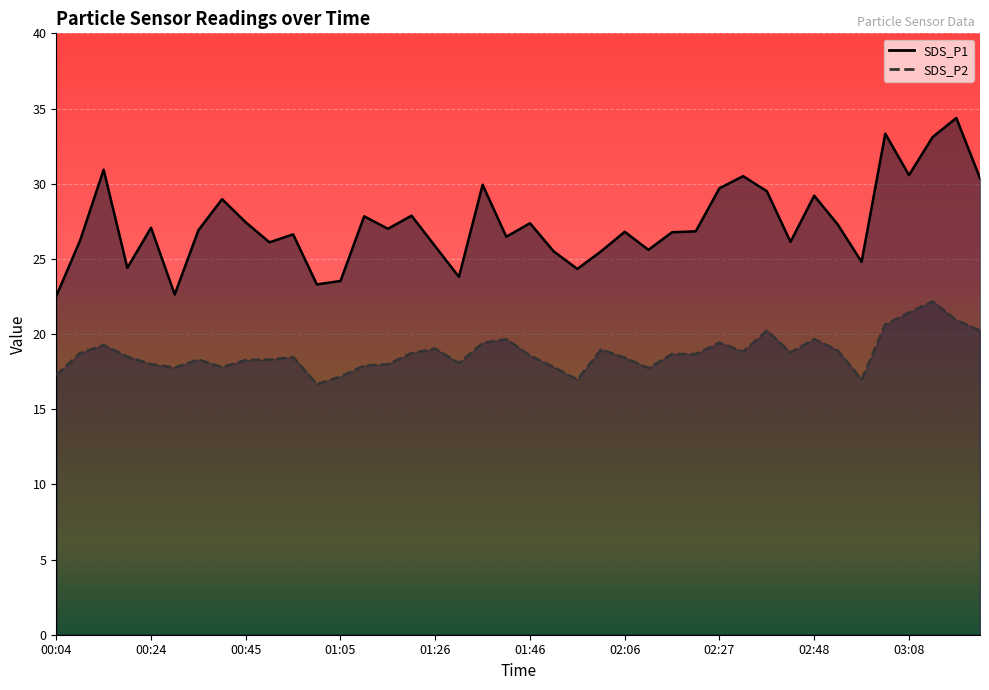

True or false: SDS_P1 and SDS_P2 intersect in this chart.

False